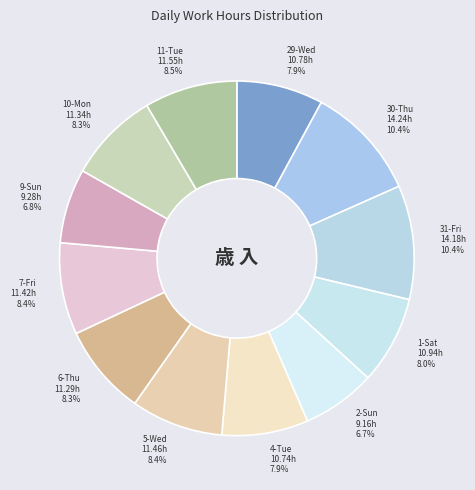

How many segments does this pie chart have?

12